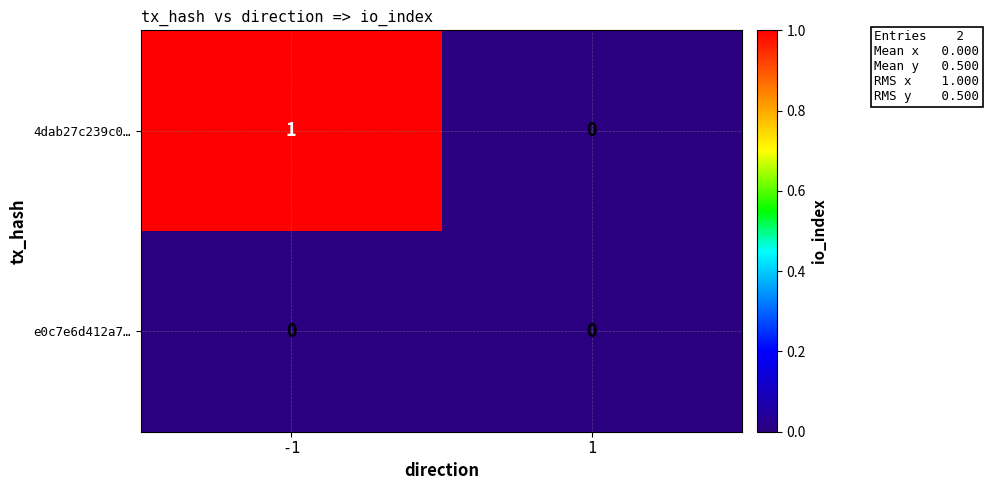

Is it true that 4dab27c239c0… equals 0 at 1?

True